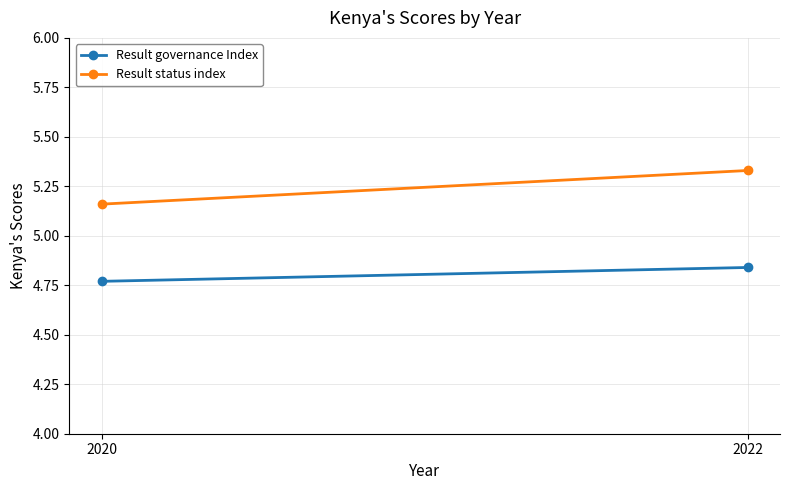

The value of Result status index at 2022 is 1.4. True or false?

False